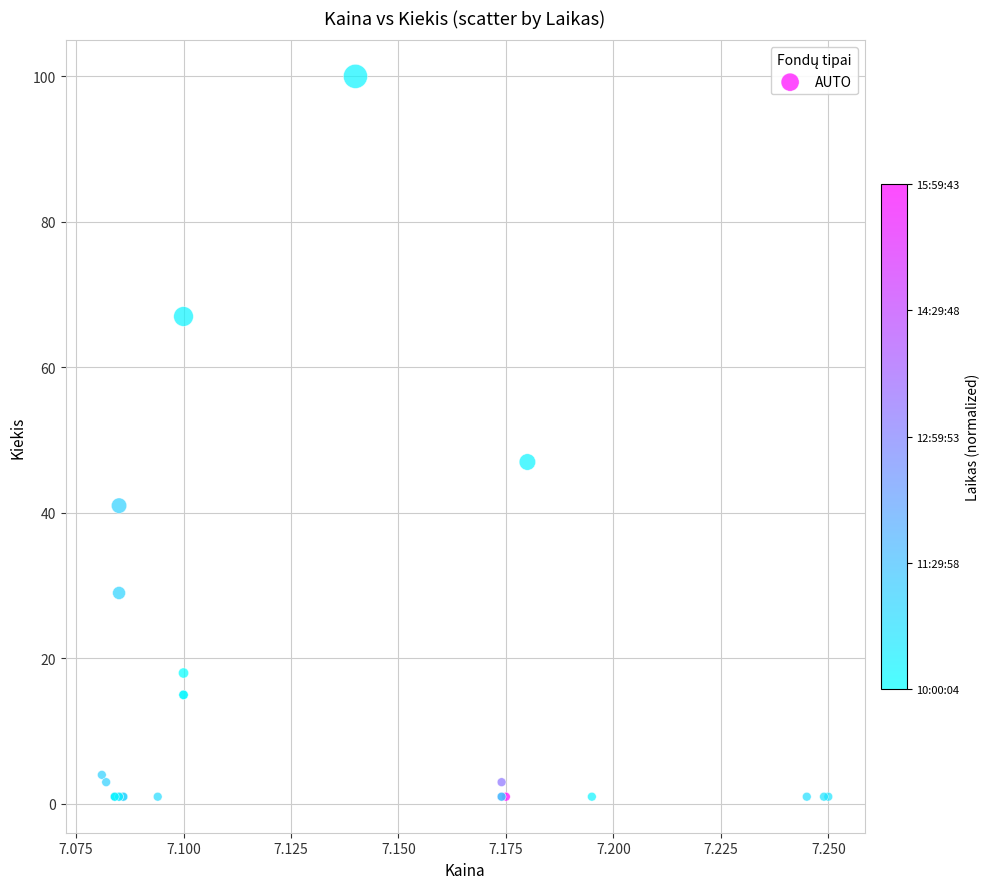

What Y value in the scatter plot is closest to 50?

47